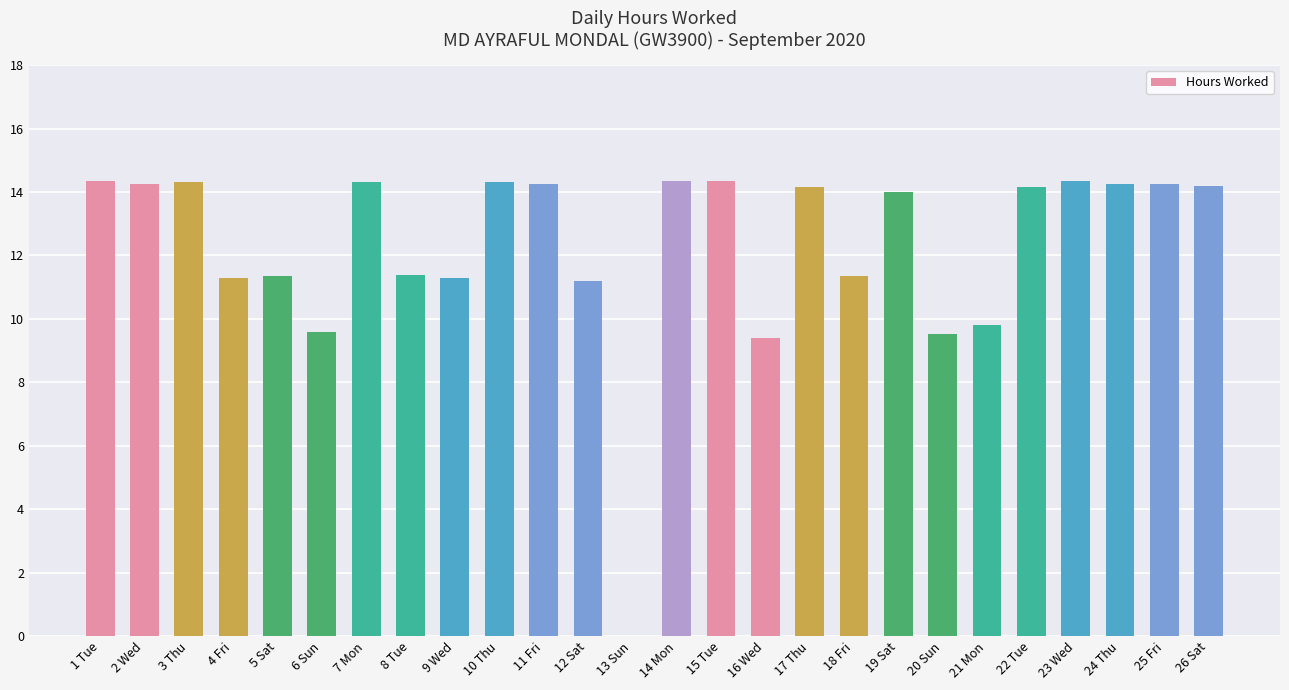

How many data points does each series have?

26